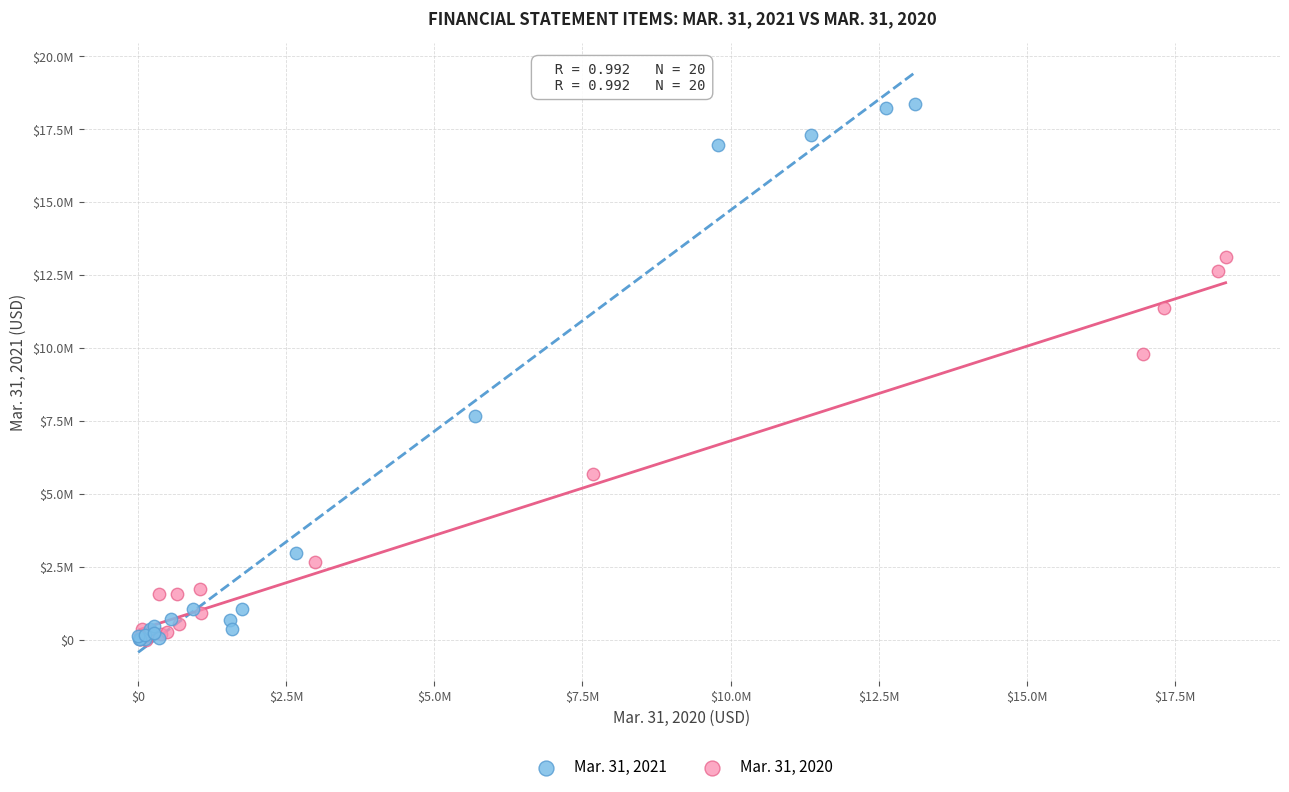

What are all the series names shown in the legend?

Mar. 31, 2021, Mar. 31, 2020